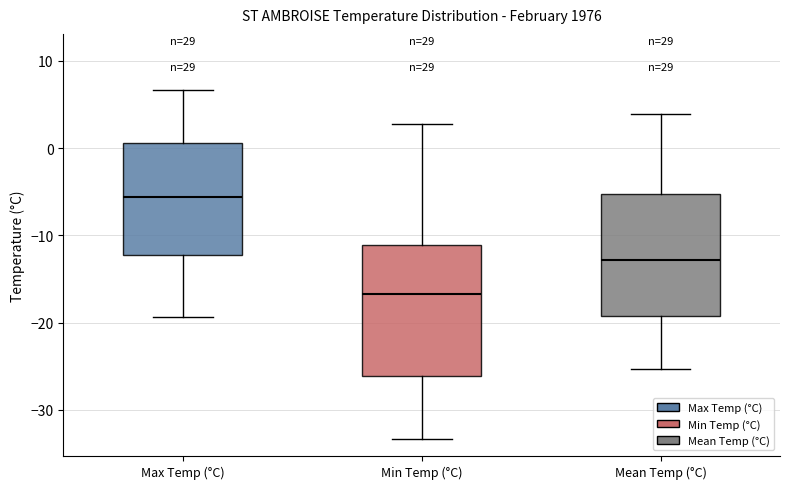

Where is the lower edge of the box for Min Temp (°C) on the y-axis? The values are not printed on the chart, so give them approximately, as read against the axis.

-26